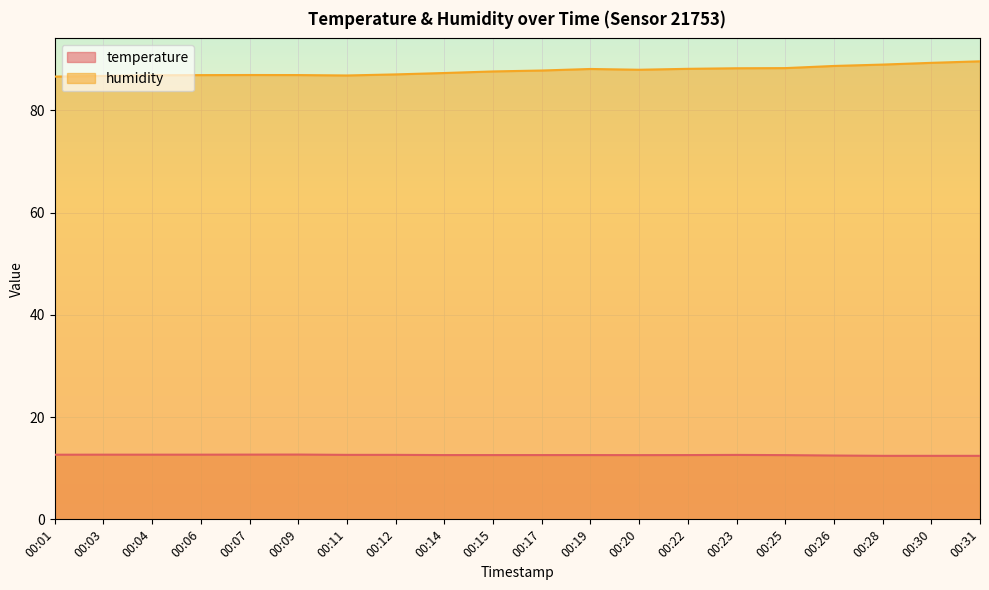

Which series changed the most between 00:12 and 00:30?

humidity